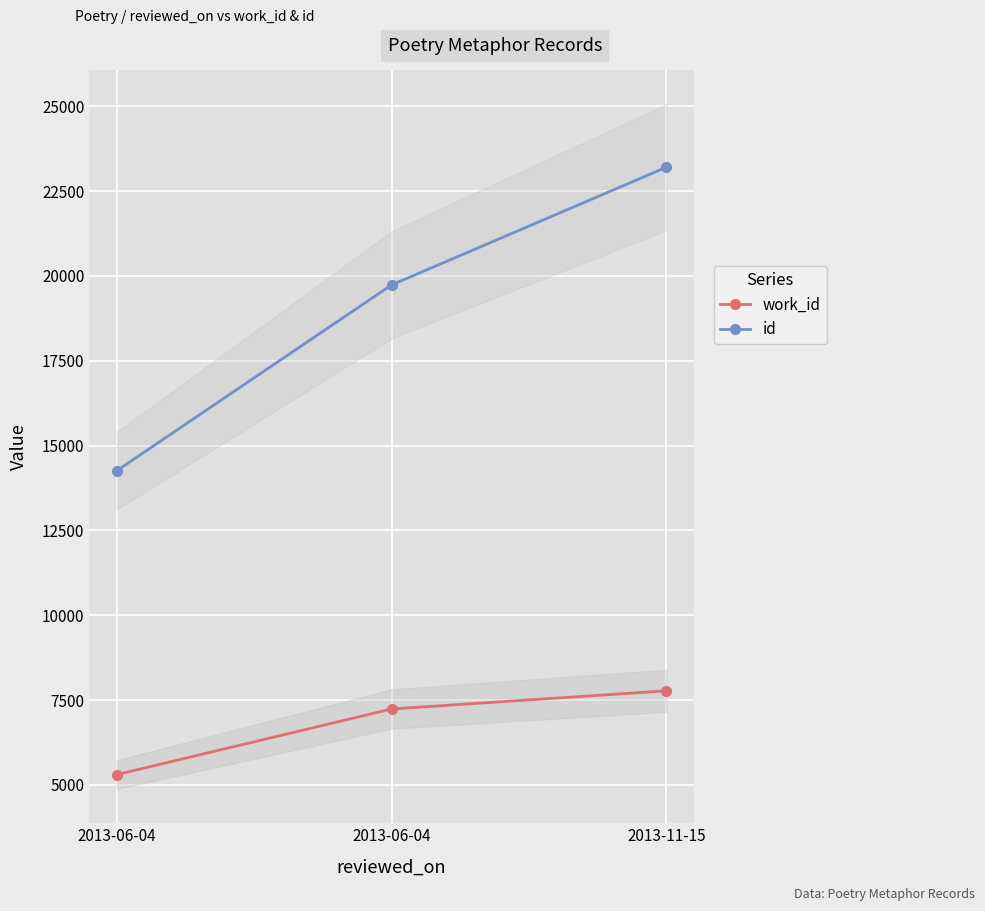

What is the sum of the id values at 2013-06-04 and 2013-11-15?

42935